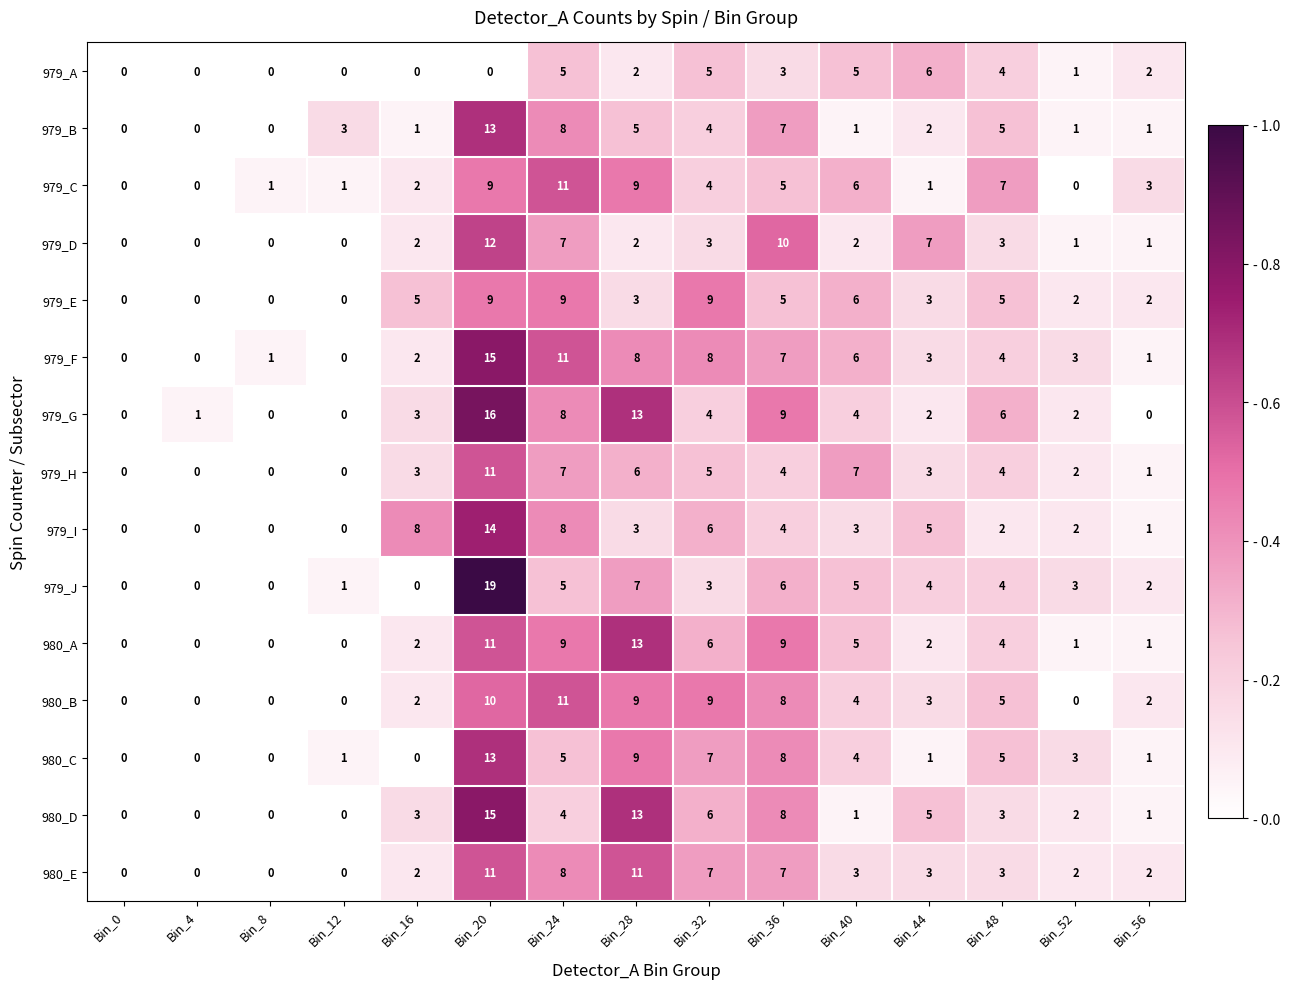

Is it true that 980_A equals 3 at Bin_44?

False